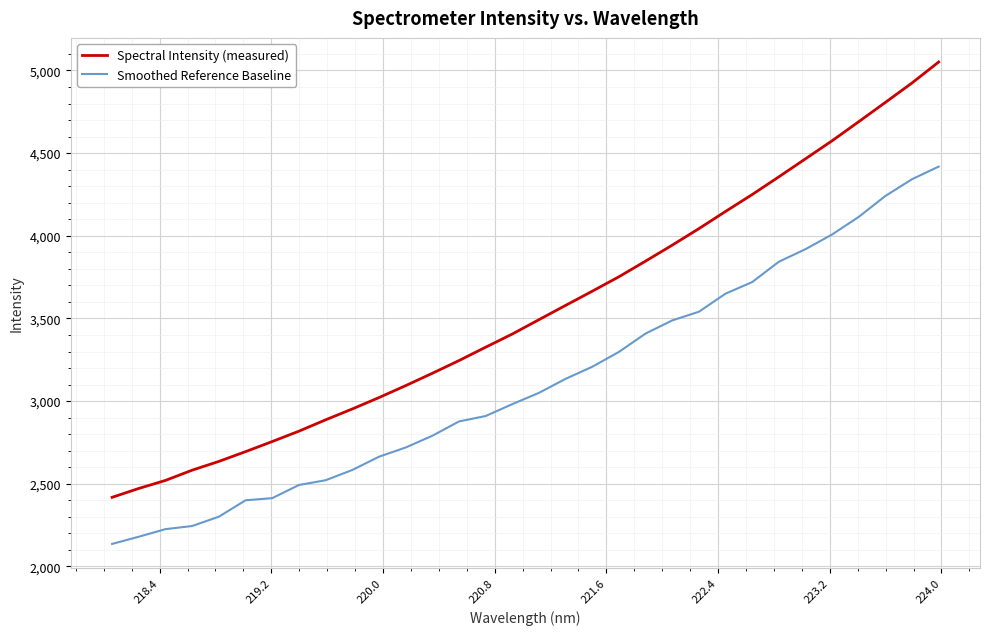

True or false: Smoothed Reference Baseline and Spectral Intensity (measured) cross at least once.

False